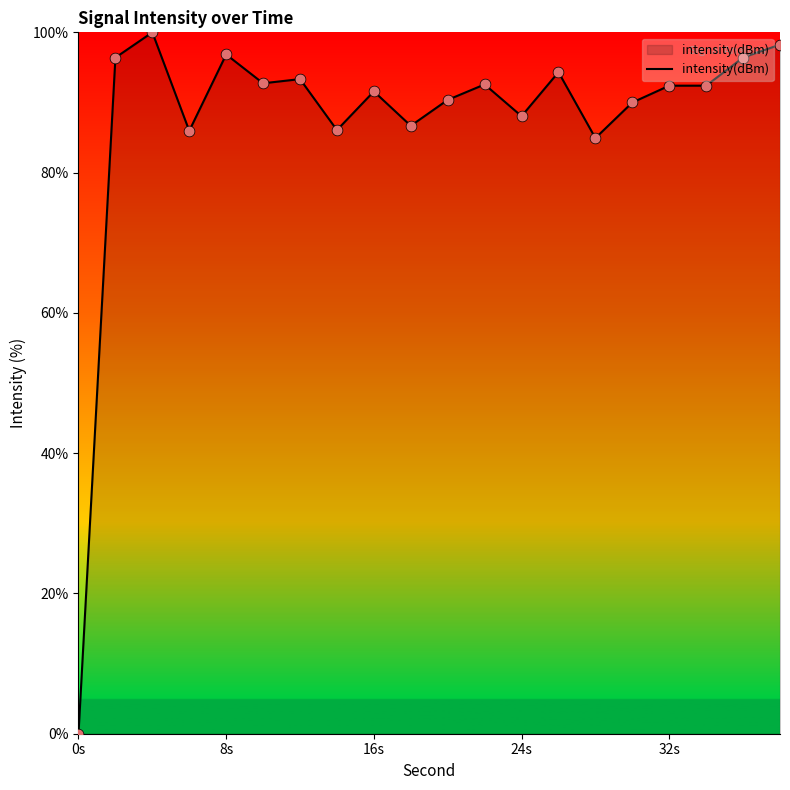

What is the greatest value displayed?

100.0